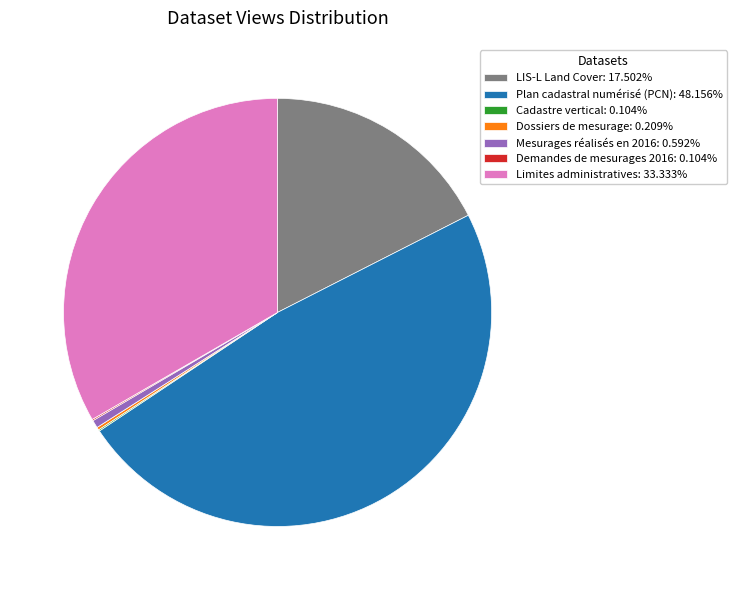

What is the ratio of the value at LIS-L Land Cover: 17.502% to the value at Mesurages réalisés en 2016: 0.592%?

29.6